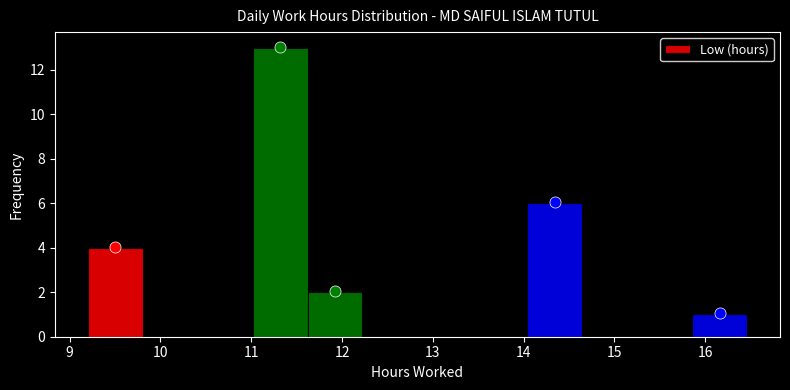

What is the height of the bar covering 14.0 to 14.6 on the x-axis? Neither the bar edges nor the heights are printed on the chart, so give them approximately, as read against the axes.

6